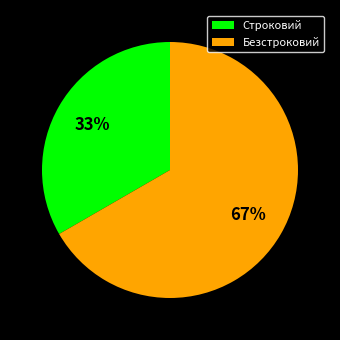

Rank the categories by value from lowest to highest.

Строковий, Безстроковий